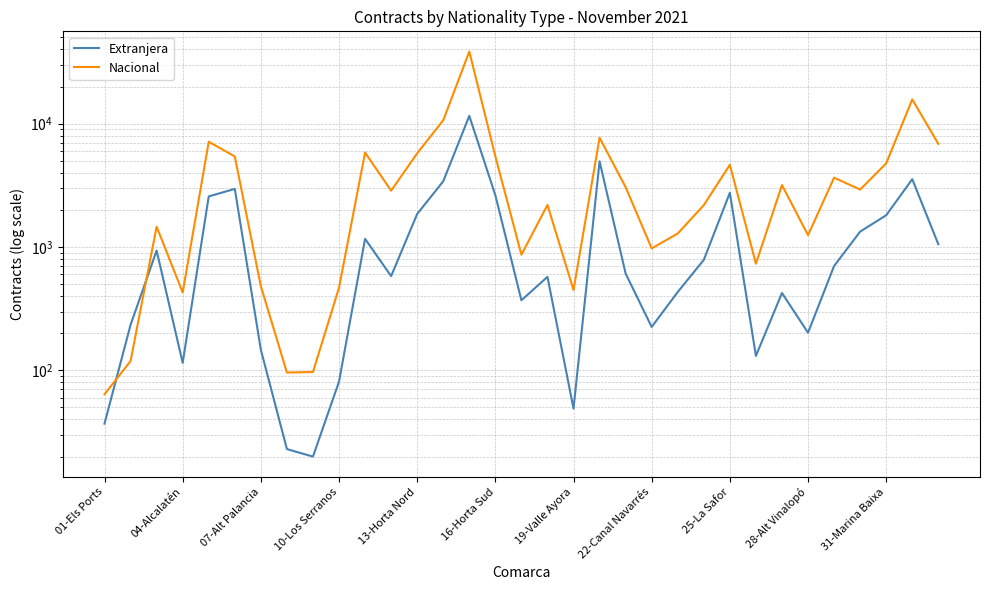

At 11, list the series in order from smallest to largest.

Extranjera, Nacional